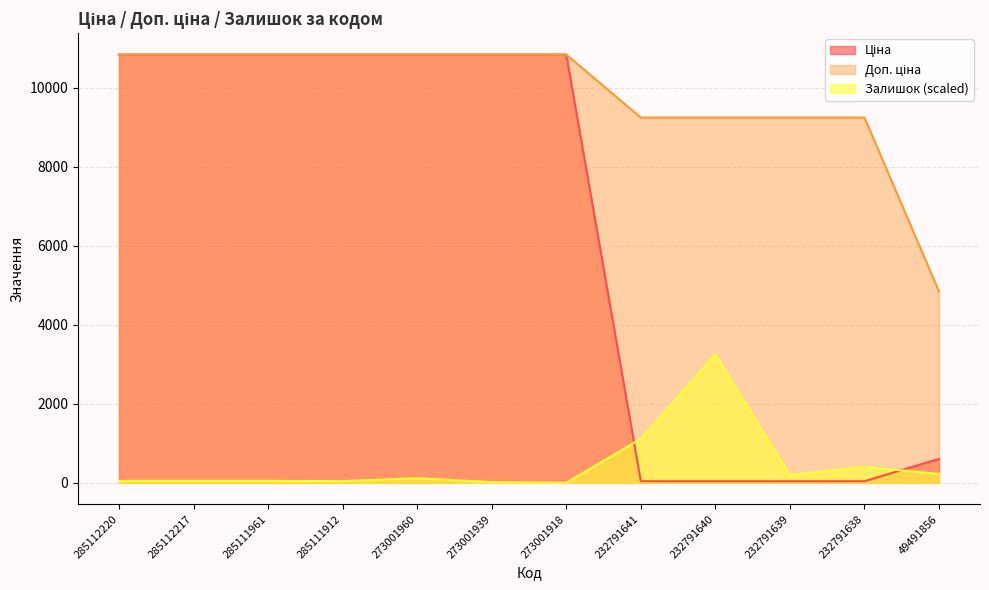

True or false: Залишок and Доп. ціна cross at least once.

False